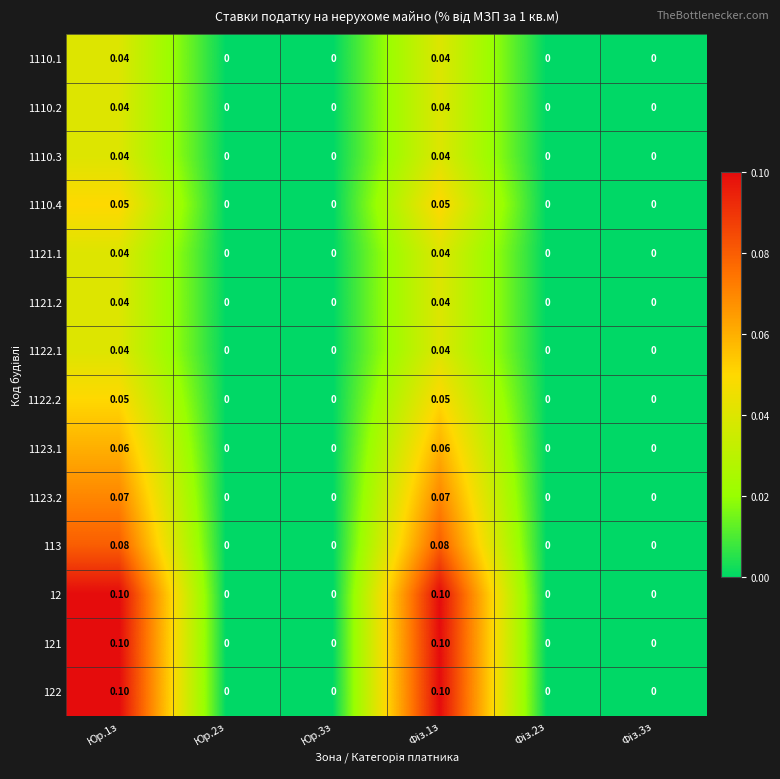

How many series are shown in this chart?

14